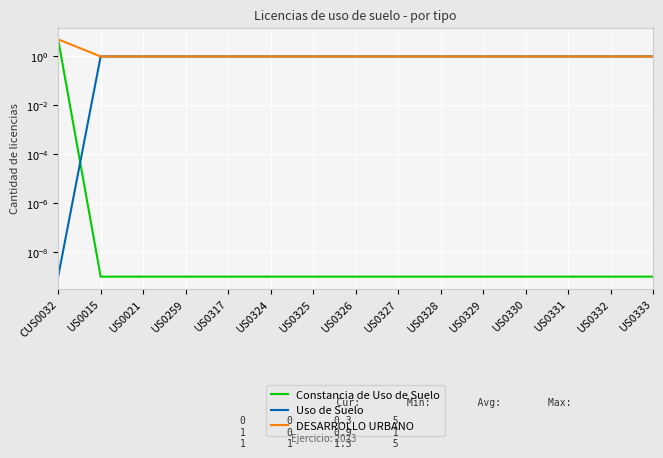

The Constancia de Uso de Suelo series shows 0.0 at US0328. True or false?

True